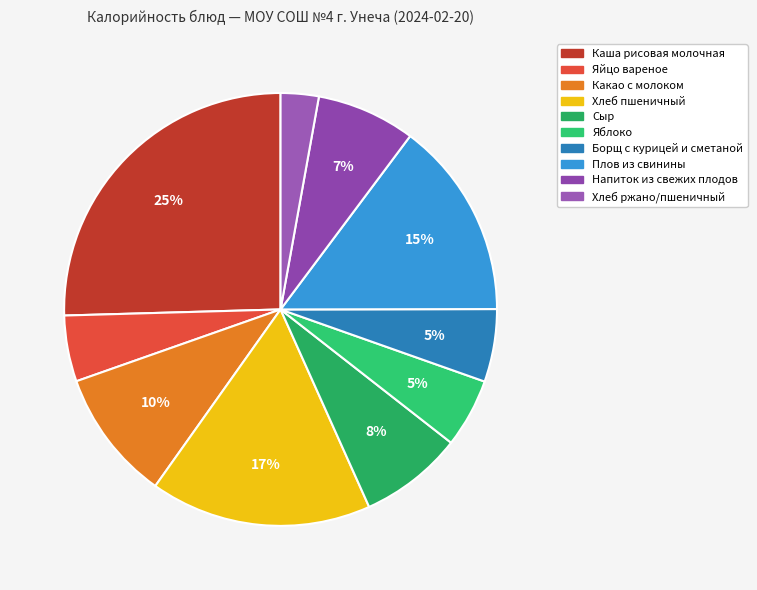

Which slice is the largest?

Каша рисовая молочная